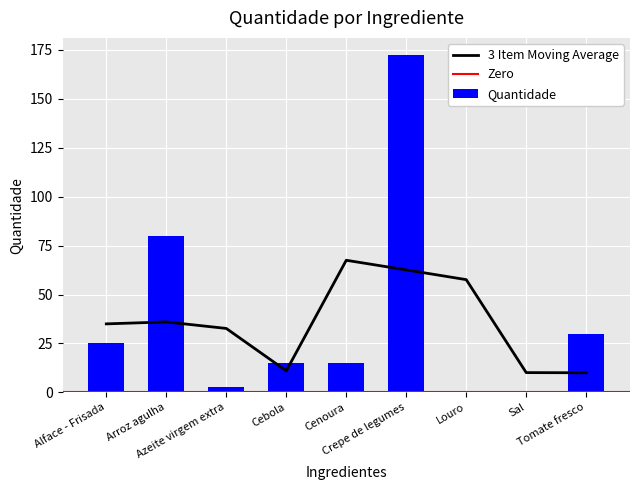

How many values are below 15?

3